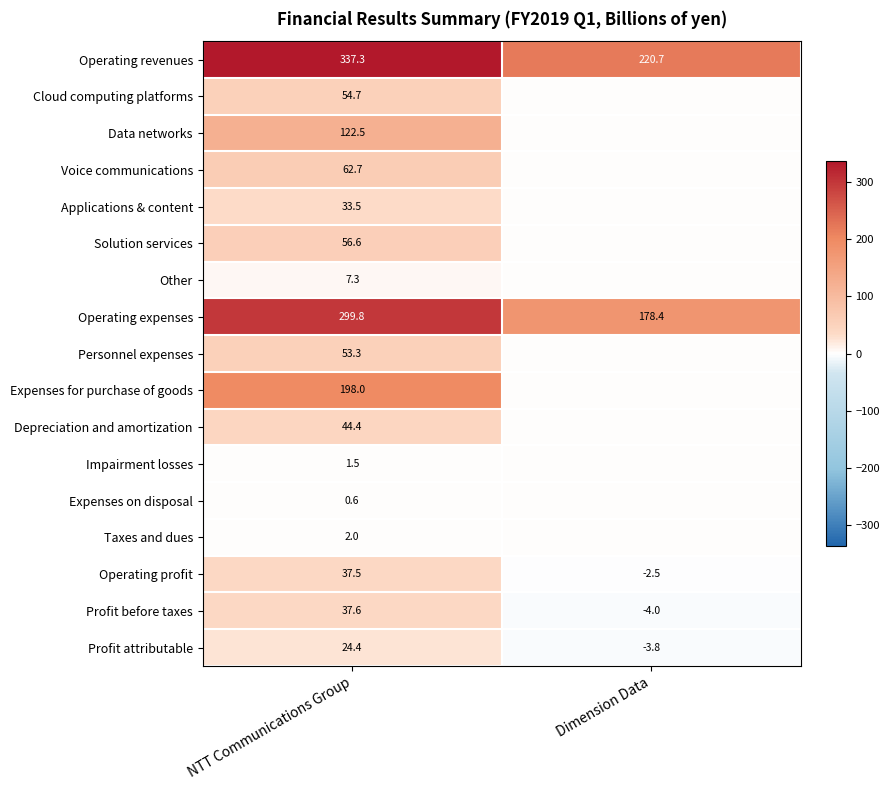

Is it true that Depreciation and amortization equals 14.4 at NTT Communications Group?

False